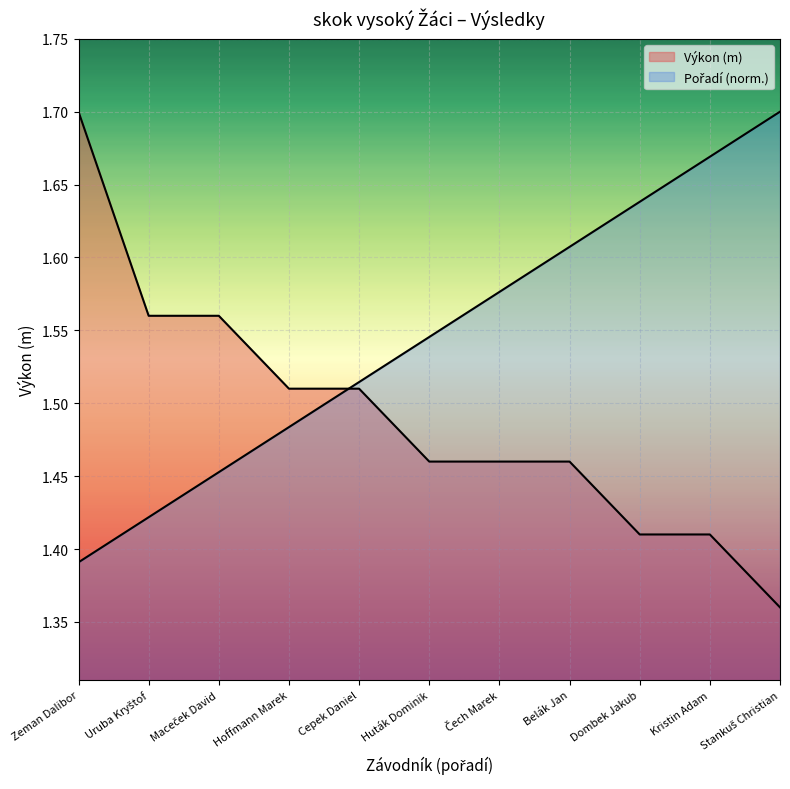

What is the label of the 9th point from the left?

Dombek Jakub